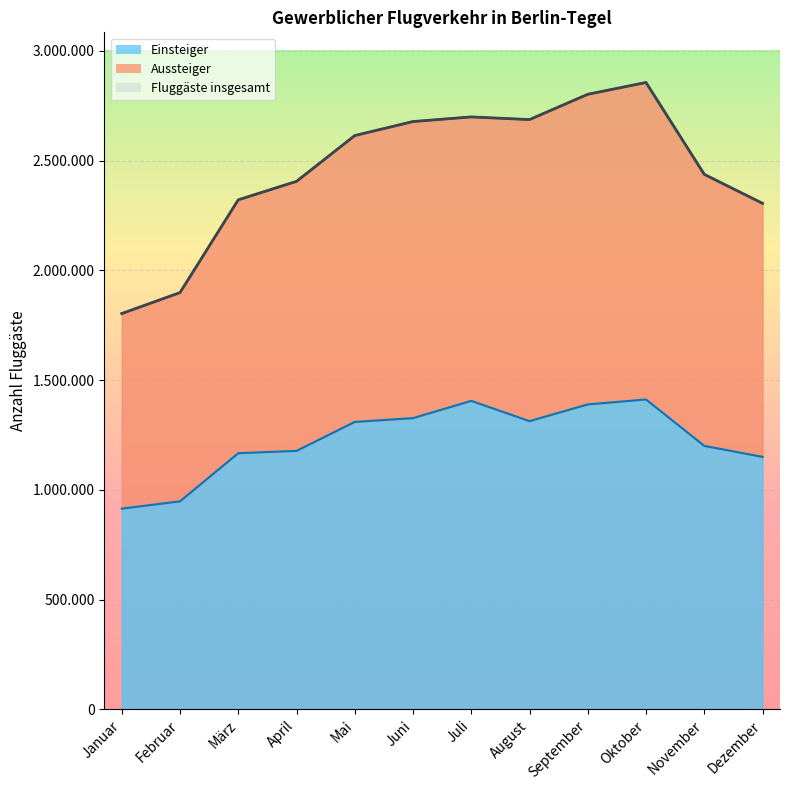

How many interior local valleys does the Aussteiger series have?

1